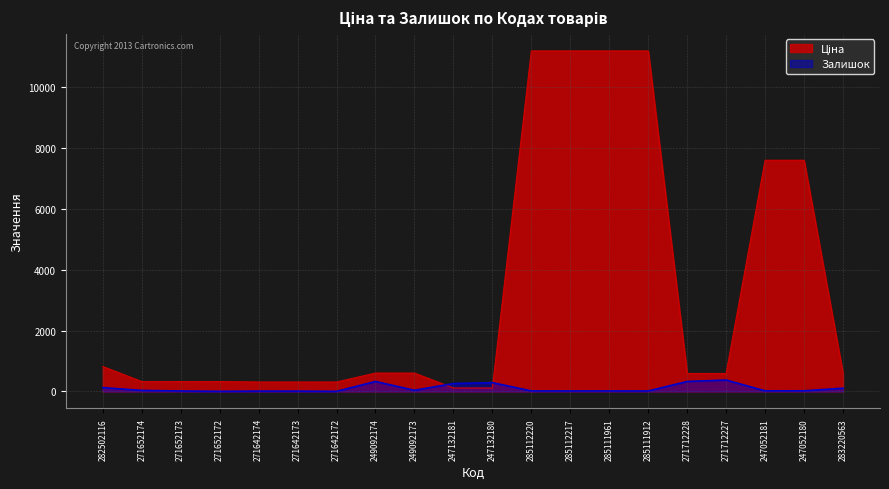

How many intersections are there between Залишок and Ціна?

2